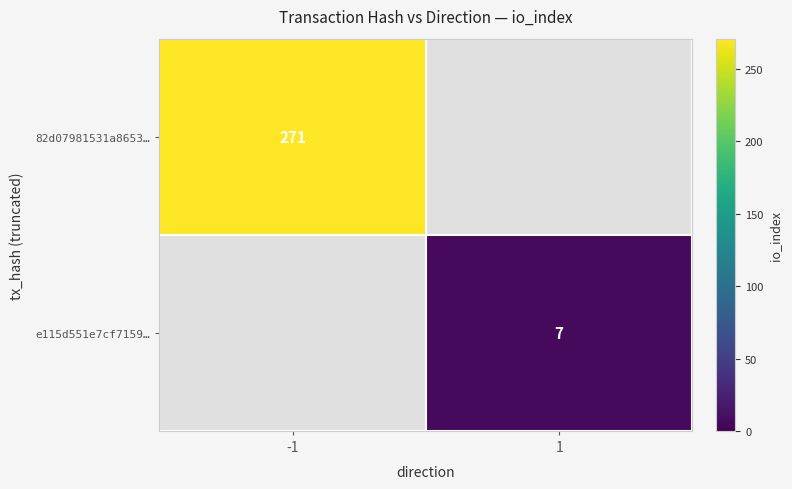

Is it true that 82d07981531a8653… equals 451 at -1?

False